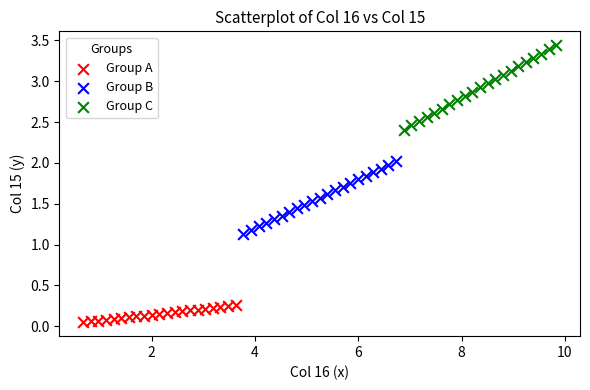

Which series has the widest spread of Y values?

Group C